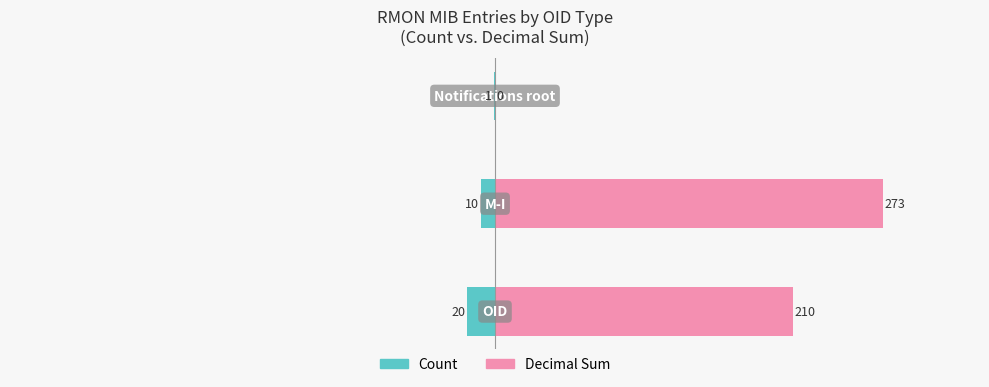

Between 1 and 2, which series saw the biggest shift?

Decimal Sum